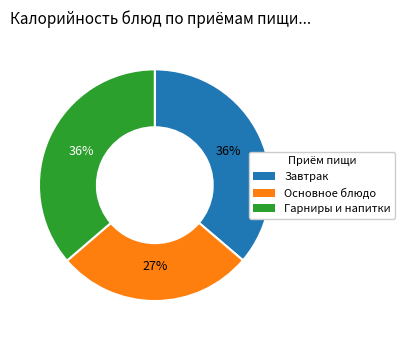

To the nearest percent, what is the average slice percentage?

33%